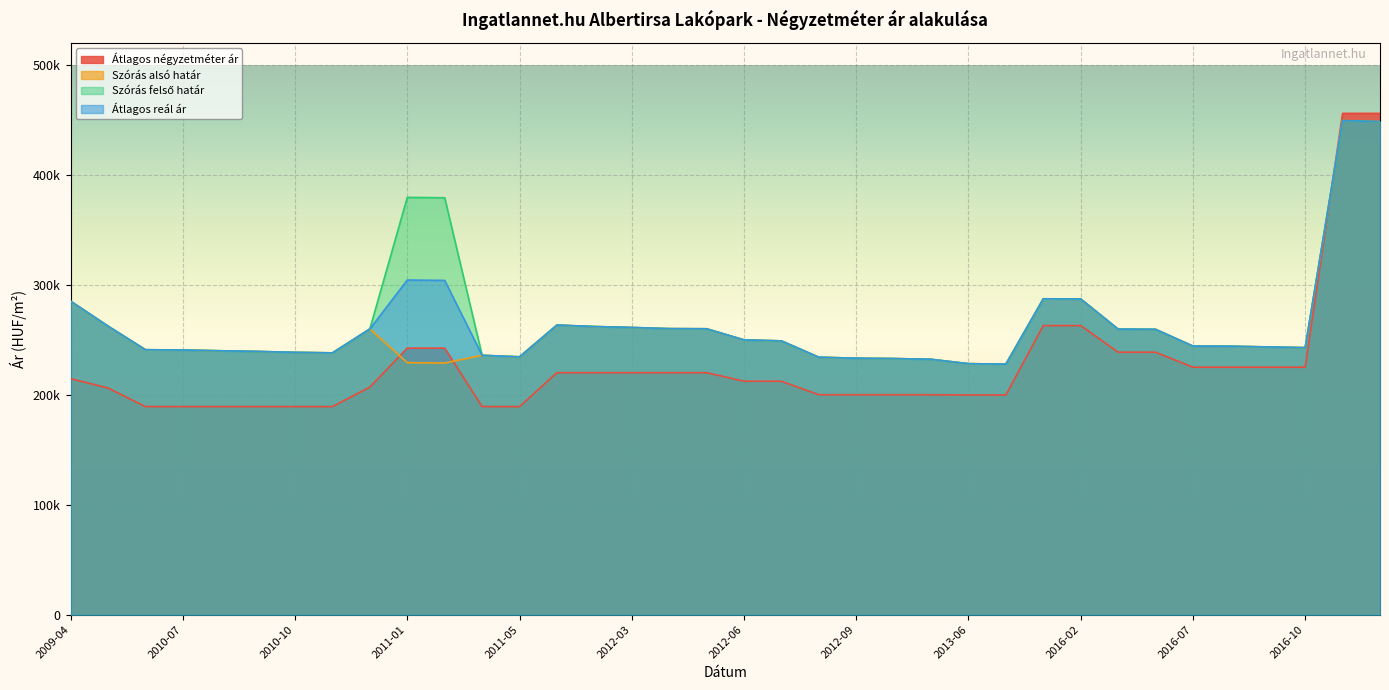

Reading right to left, transcribe all the data shown in this chart.

Átlagos négyzetméter ár: 2019-11=455813	2019-10=455813	2016-10=225000	2016-09=225000	2016-08=225000	2016-07=225000	2016-06=238636	2016-05=238636	2016-02=262857	2016-01=262857	2013-07=199750	2013-06=199750	2012-11=199975	2012-10=199975	2012-09=199975	2012-08=199975	2012-07=212250	2012-06=212250	2012-05=220000	2012-04=220000	2012-03=220000	2012-02=220000	2012-01=220000	2011-05=189189	2011-03=189189	2011-02=242321	2011-01=242321	2010-12=206900	2010-11=189189	2010-10=189189	2010-09=189189	2010-08=189189	2010-07=189189	2010-06=189189	2010-05=206126	2009-04=214595
Szórás alsó határ: 2019-11=448316	2019-10=449214	2016-10=242776	2016-09=243429	2016-08=244086	2016-07=244205	2016-06=259451	2016-05=259642	2016-02=287054	2016-01=287196	2013-07=227808	2013-06=228219	2012-11=232193	2012-10=232866	2012-09=233172	2012-08=234098	2012-07=248928	2012-06=249855	2012-05=259947	2012-04=260085	2012-03=261132	2012-02=261975	2012-01=263322	2011-05=234433	2011-03=235820	2011-02=228792	2011-01=229137	2010-12=259799	2010-11=238033	2010-10=238508	2010-09=239326	2010-08=239943	2010-07=240633	2010-06=240910	2010-05=262401	2009-04=285074
Szórás felső határ: 2019-11=448316	2019-10=449214	2016-10=242776	2016-09=243429	2016-08=244086	2016-07=244205	2016-06=259451	2016-05=259642	2016-02=287054	2016-01=287196	2013-07=227808	2013-06=228219	2012-11=232193	2012-10=232866	2012-09=233172	2012-08=234098	2012-07=248928	2012-06=249855	2012-05=259947	2012-04=260085	2012-03=261132	2012-02=261975	2012-01=263322	2011-05=234433	2011-03=235820	2011-02=379072	2011-01=379417	2010-12=259799	2010-11=238033	2010-10=238508	2010-09=239326	2010-08=239943	2010-07=240633	2010-06=240910	2010-05=262401	2009-04=285074
Átlagos reál ár: 2019-11=448316	2019-10=449214	2016-10=242776	2016-09=243429	2016-08=244086	2016-07=244205	2016-06=259451	2016-05=259642	2016-02=287054	2016-01=287196	2013-07=227808	2013-06=228219	2012-11=232193	2012-10=232866	2012-09=233172	2012-08=234098	2012-07=248928	2012-06=249855	2012-05=259947	2012-04=260085	2012-03=261132	2012-02=261975	2012-01=263322	2011-05=234433	2011-03=235820	2011-02=303932	2011-01=304277	2010-12=259799	2010-11=238033	2010-10=238508	2010-09=239326	2010-08=239943	2010-07=240633	2010-06=240910	2010-05=262401	2009-04=285074